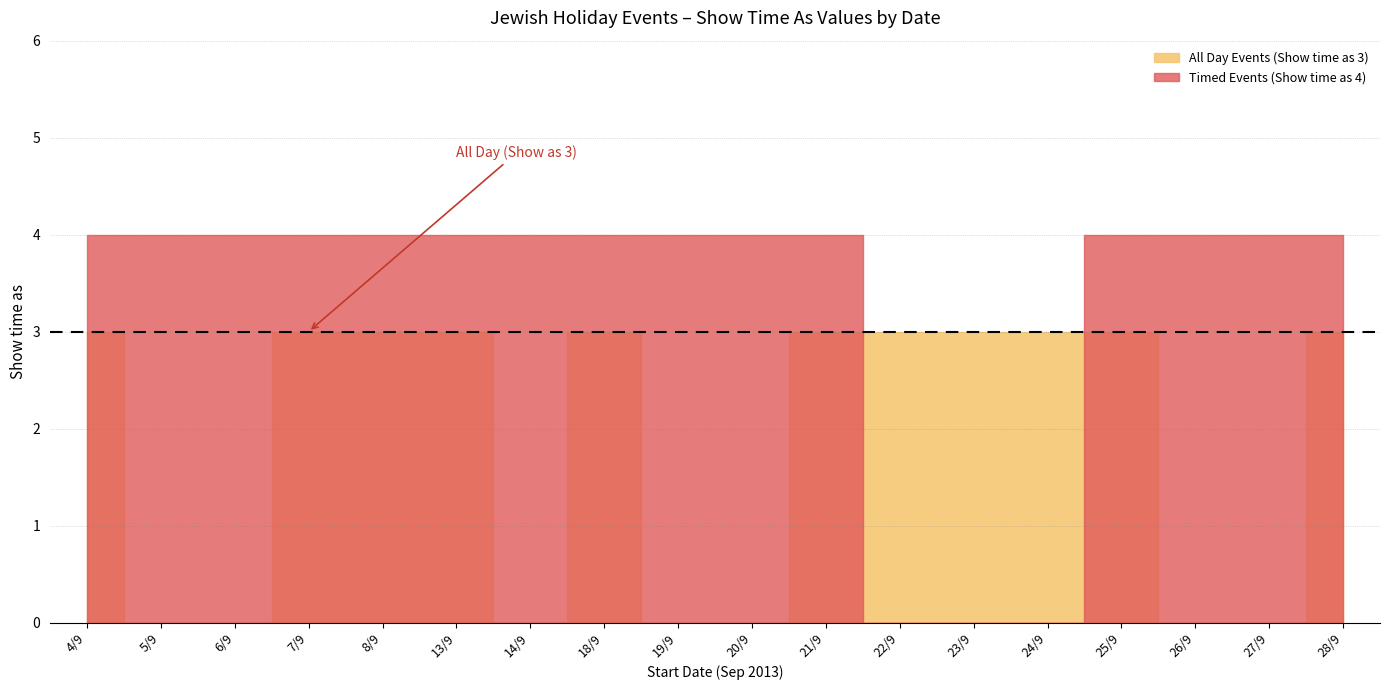

Reading left to right, what are all the values shown in this chart?

All Day Events (Show time as 3): 3	0	0	3	3	3	0	3	0	0	3	3	3	3	3	0	0	3
Timed Events (Show time as 4): 4	4	4	4	4	4	4	4	4	4	4	0	0	0	4	4	4	4